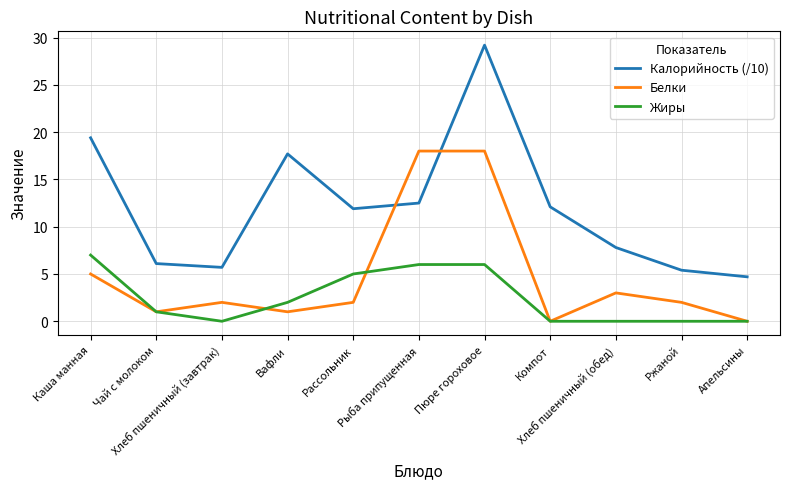

What are all the series names shown in the legend?

Калорийность (/10), Белки, Жиры